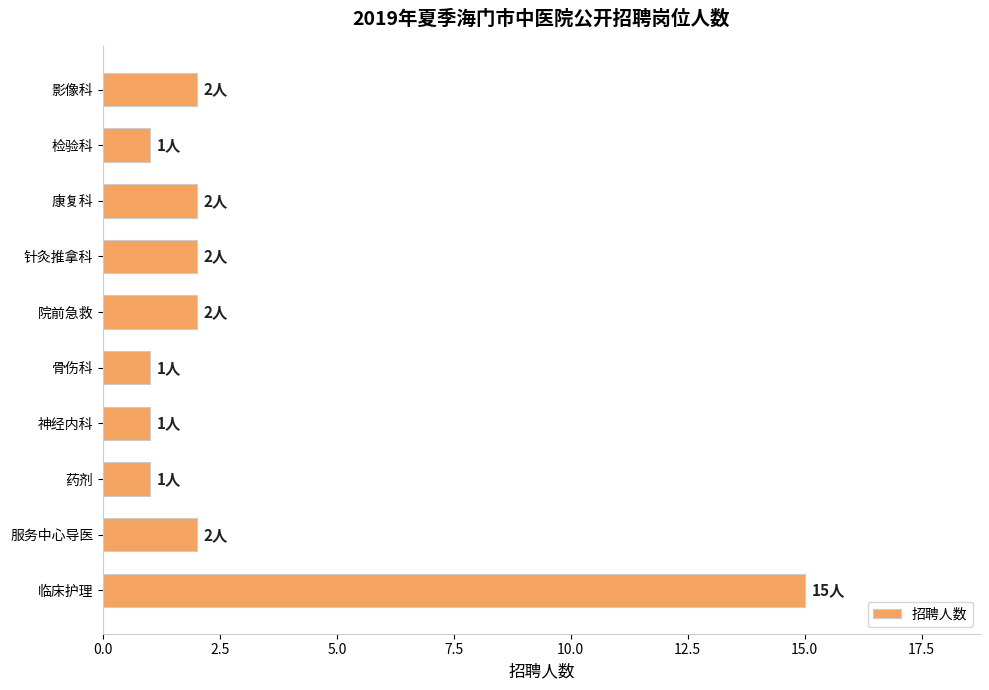

Is it true that the value at 服务中心导医 is 1?

False